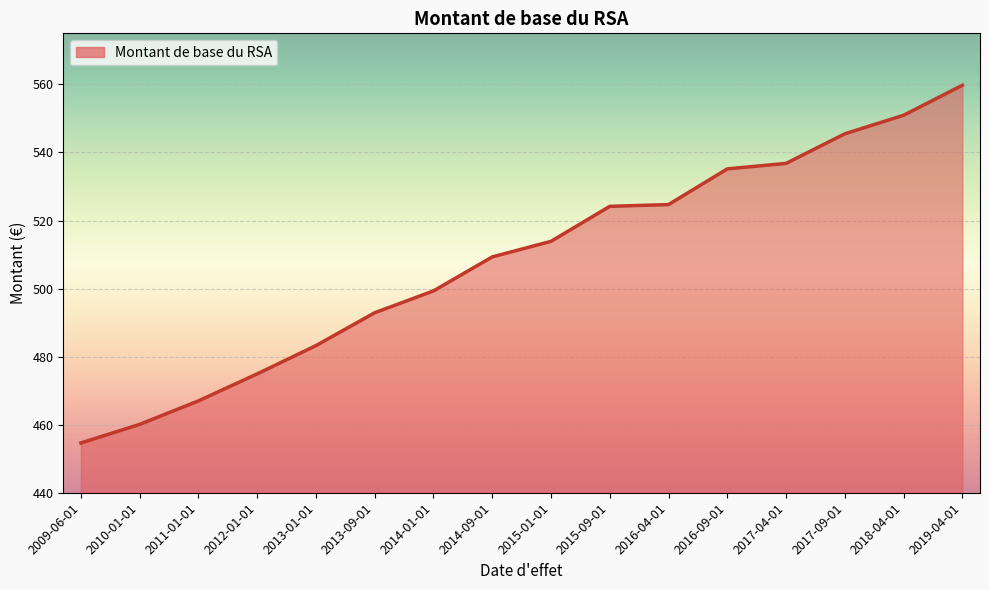

How many values are below 513?

8